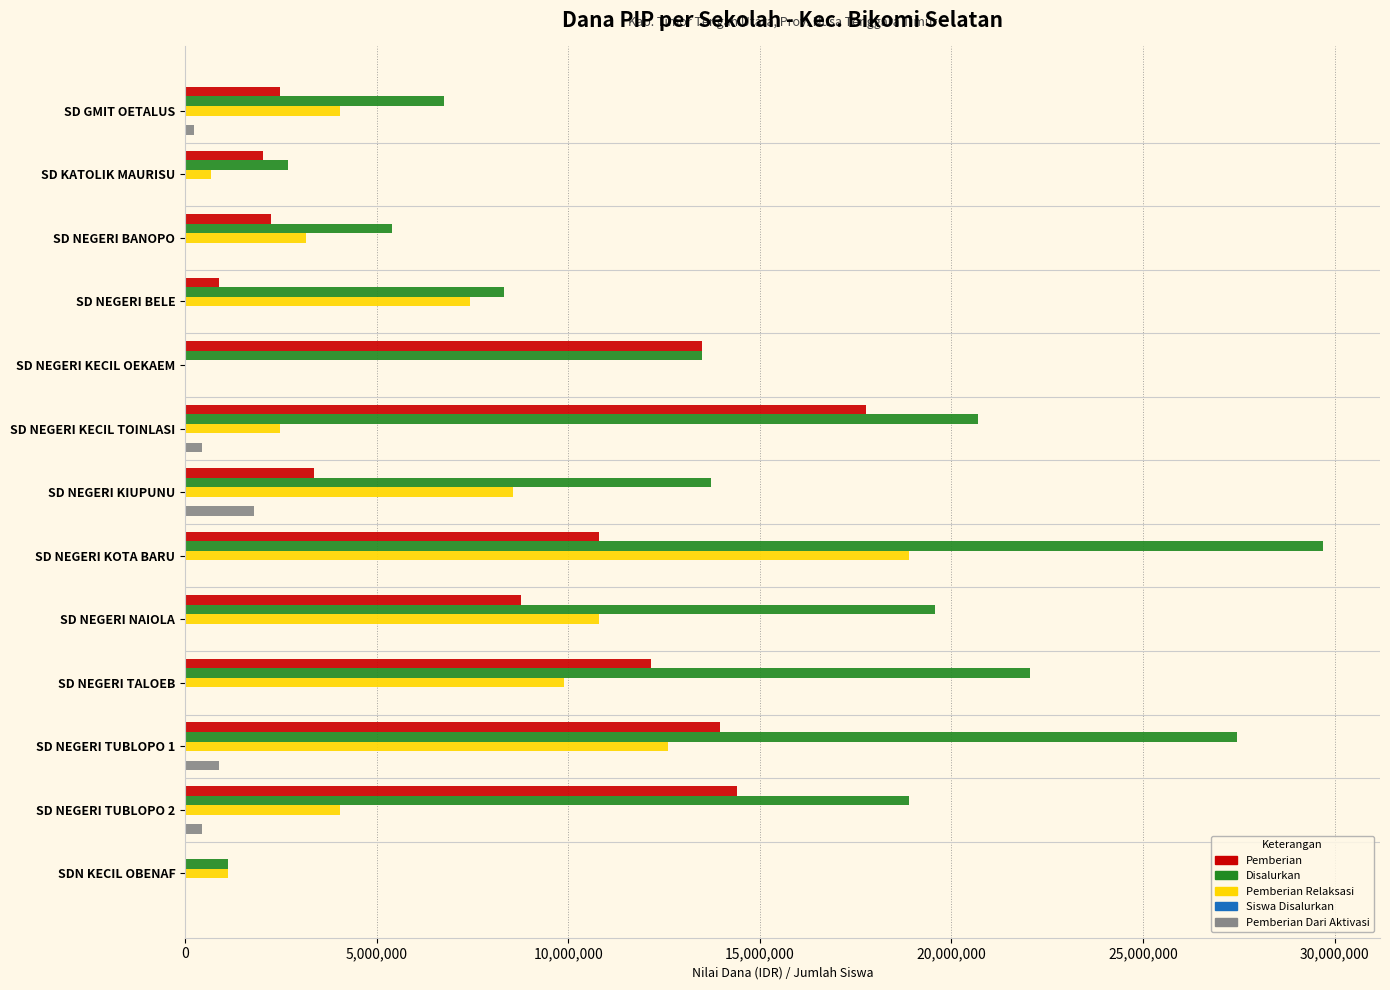

The value of Disalurkan at SD NEGERI TUBLOPO 2 is 18900000. True or false?

True